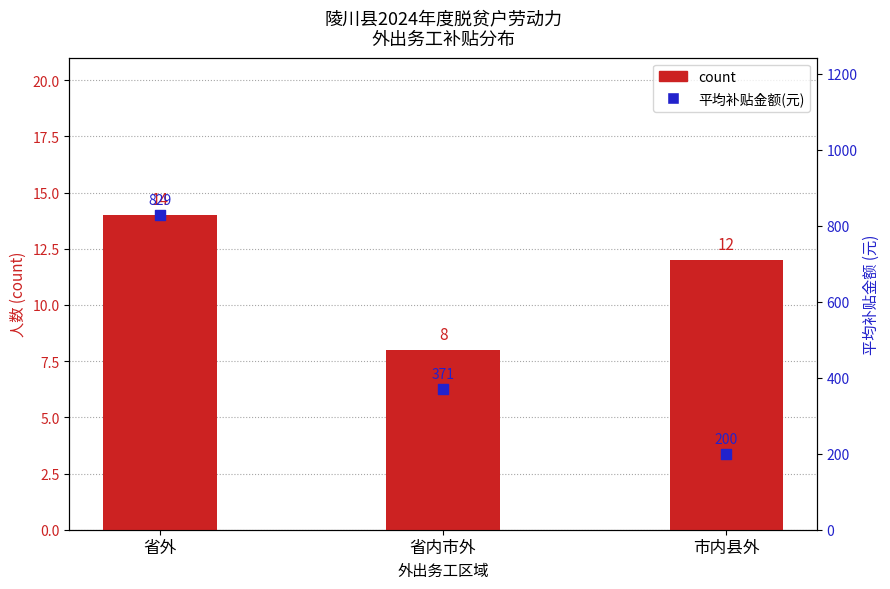

At how many categories does at least one series exceed 147?

3